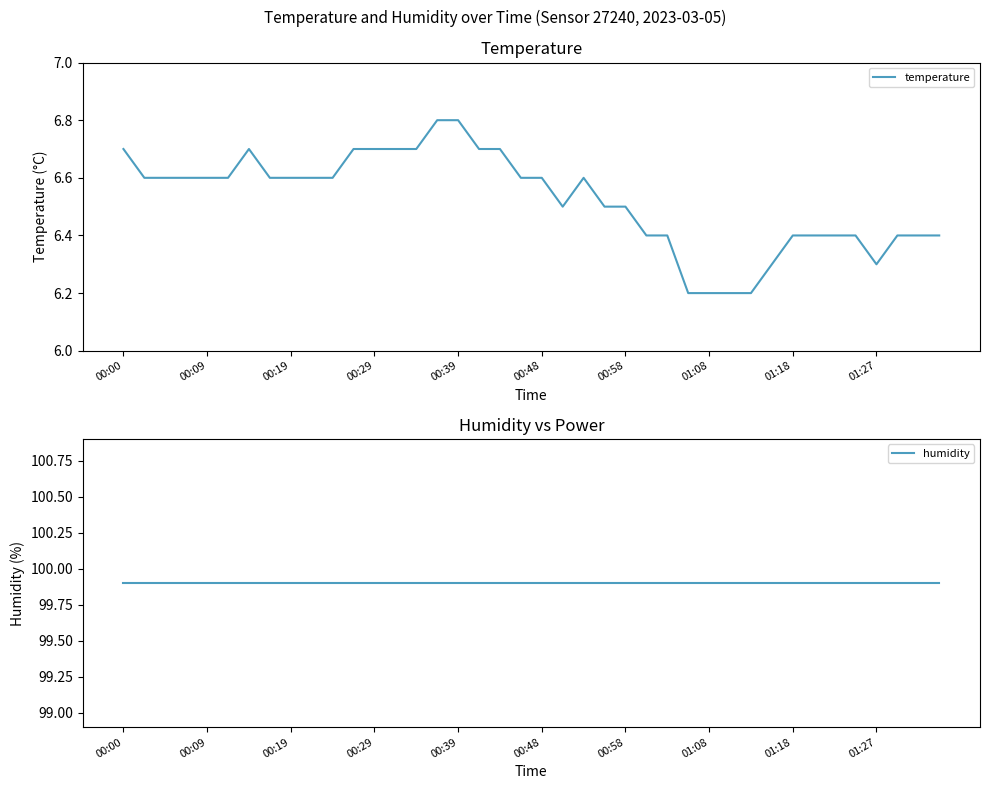

True or false: temperature has a value of 6.3 at 01:27.

True